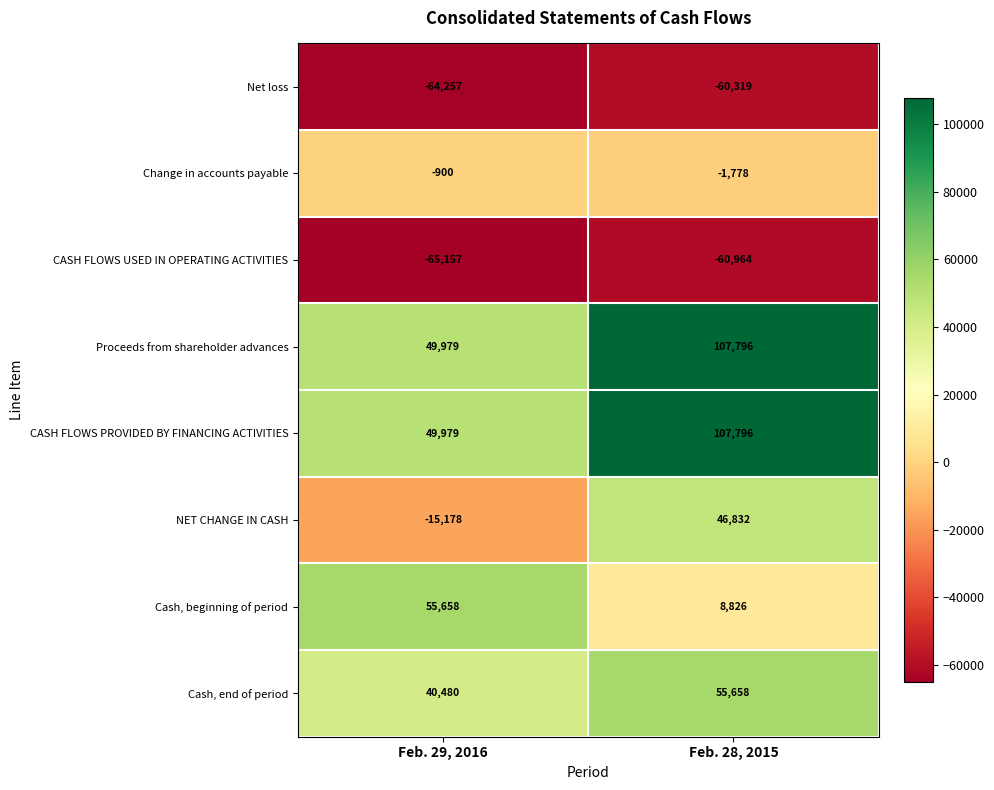

What is the total value across all series at Feb. 29, 2016?

50604